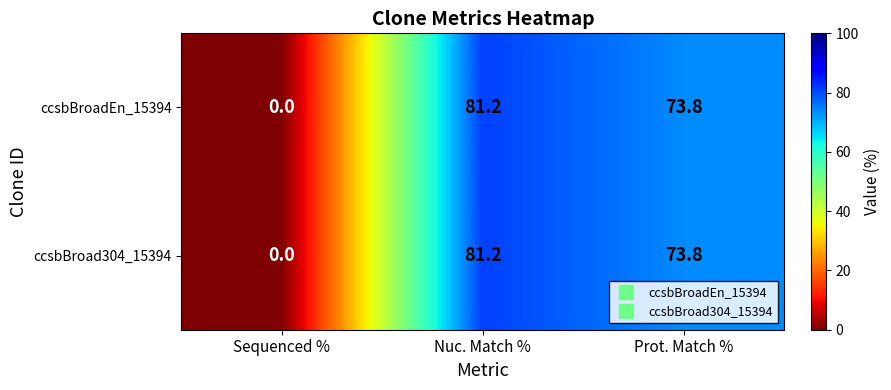

At how many categories does at least one series exceed 36?

2